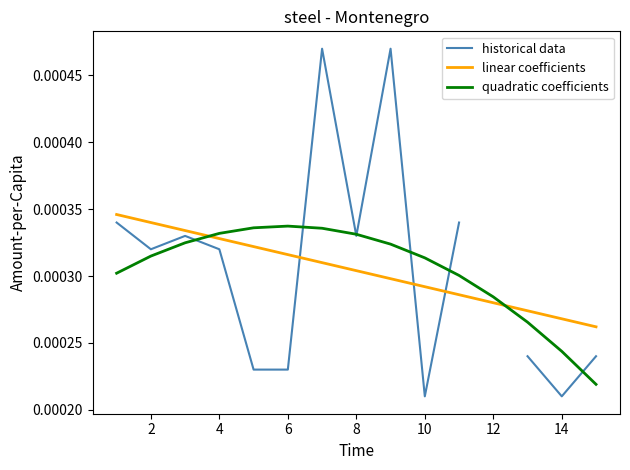

How many times do linear coefficients and quadratic coefficients cross each other?

2